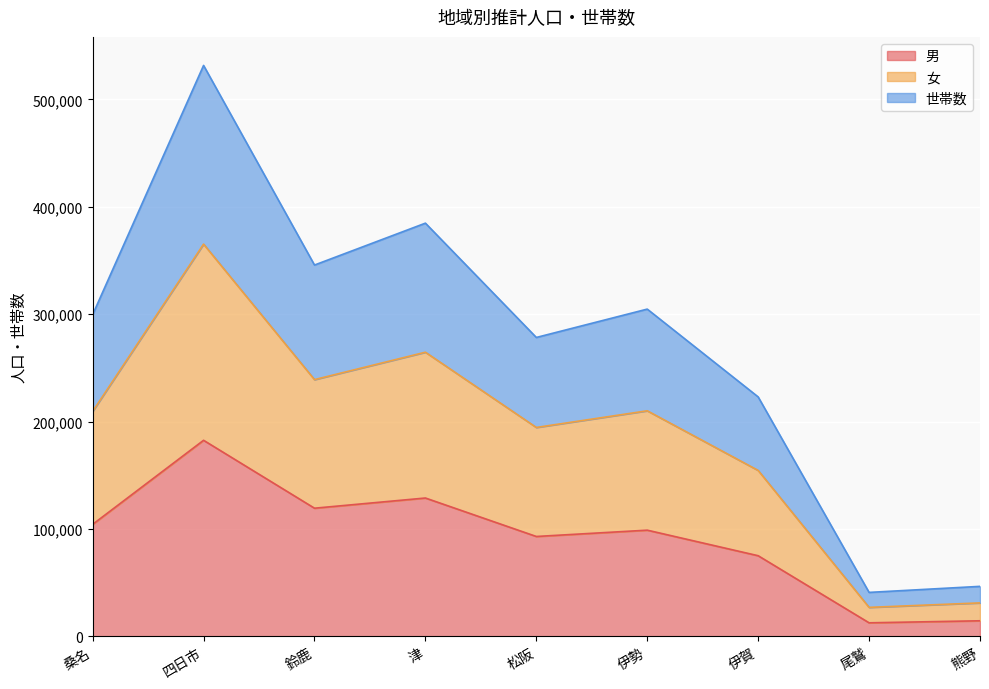

At which category does the chart reach its peak across all series?

四日市